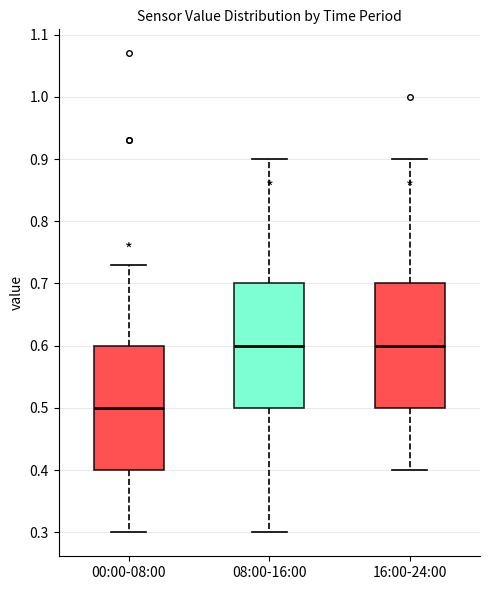

Where does the upper whisker of the box for 08:00-16:00 end on the y-axis? The values are not printed on the chart, so give them approximately, as read against the axis.

0.90